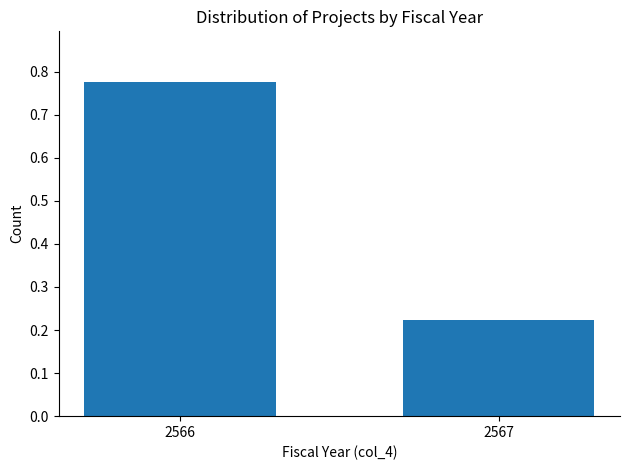

Rank the categories by value from highest to lowest.

2566, 2567